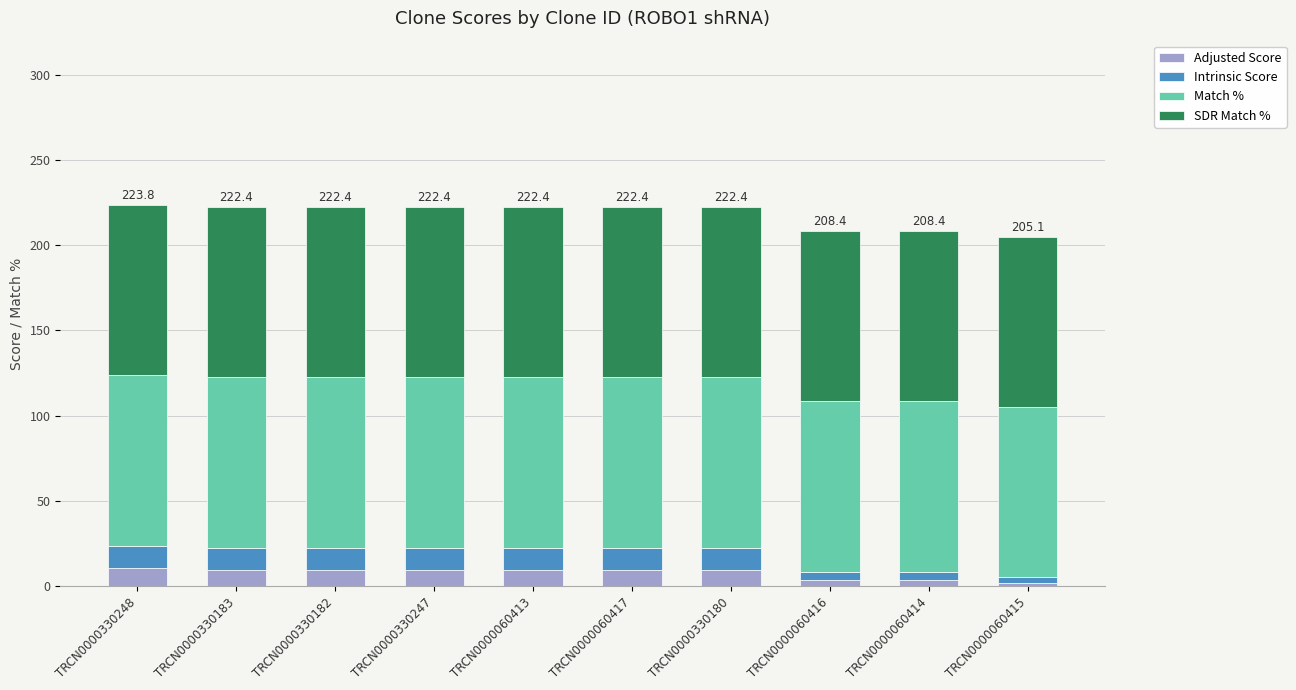

How many bars are there in total?

10